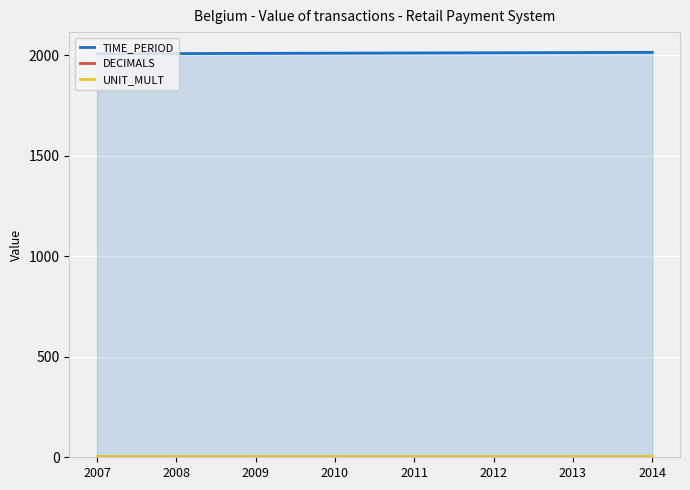

Between 2008 and 2007, which is larger?

2008